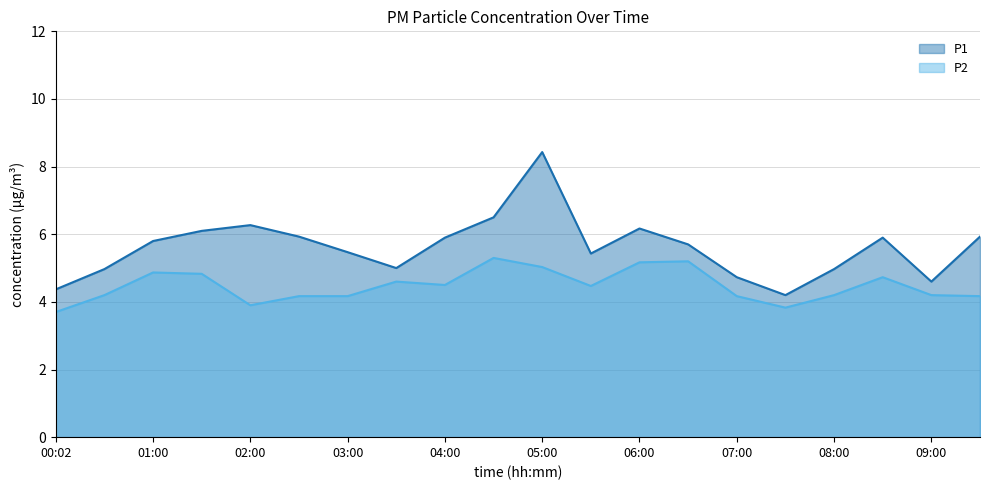

What is the minimum value for P1?

4.2